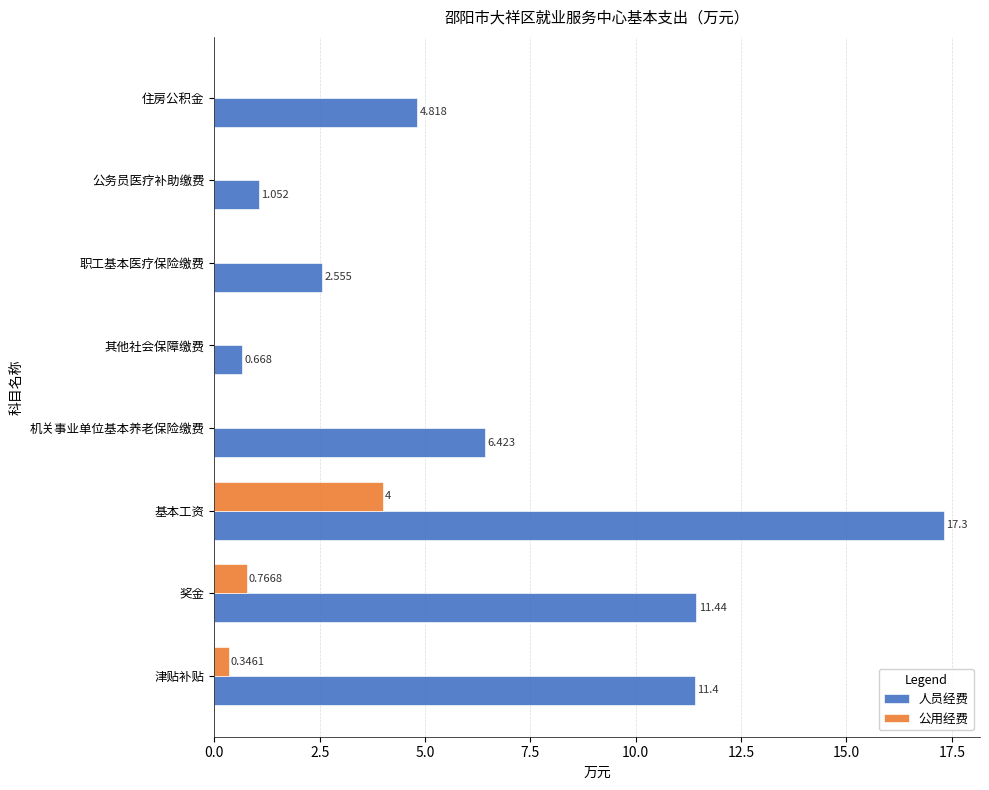

At which category is the sum across all series the highest?

基本工资